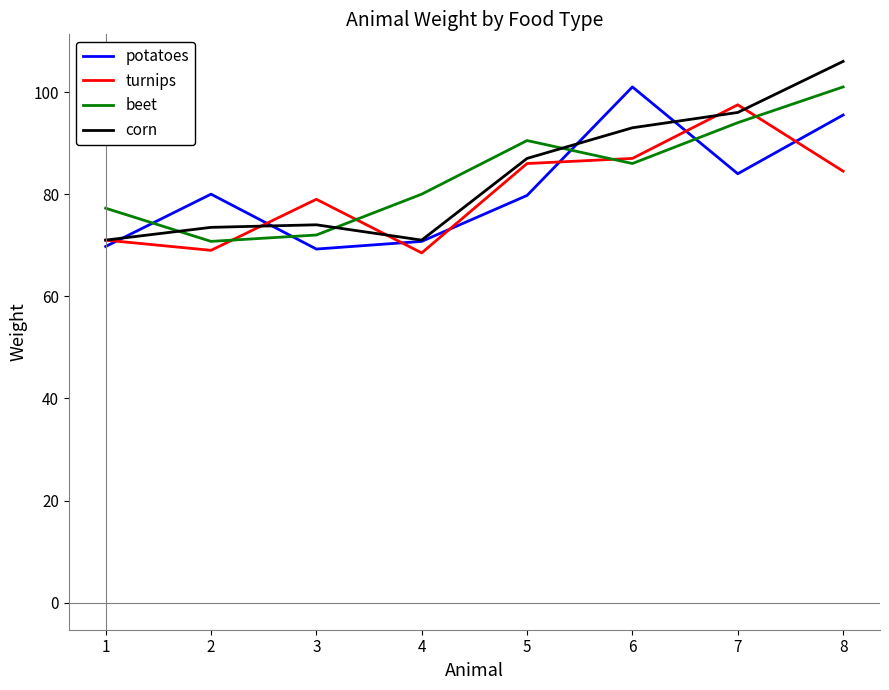

Between which two adjacent categories do beet and corn first intersect?

1 and 2